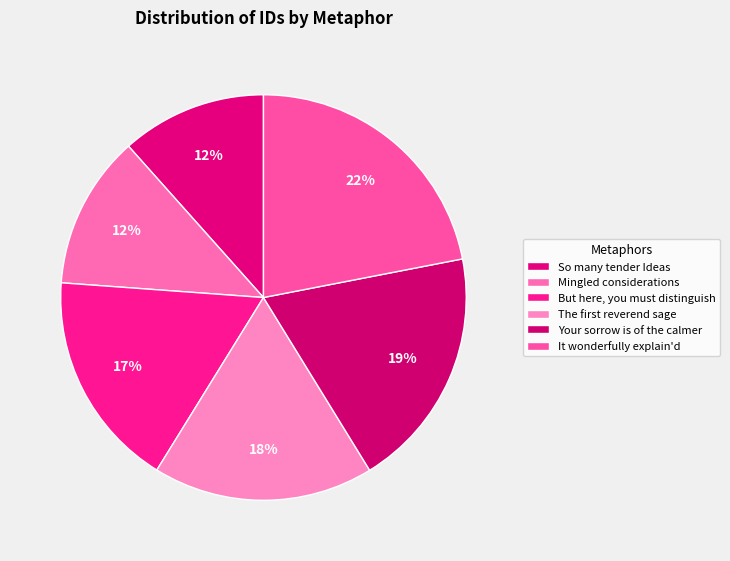

How many slices are in this pie chart?

6